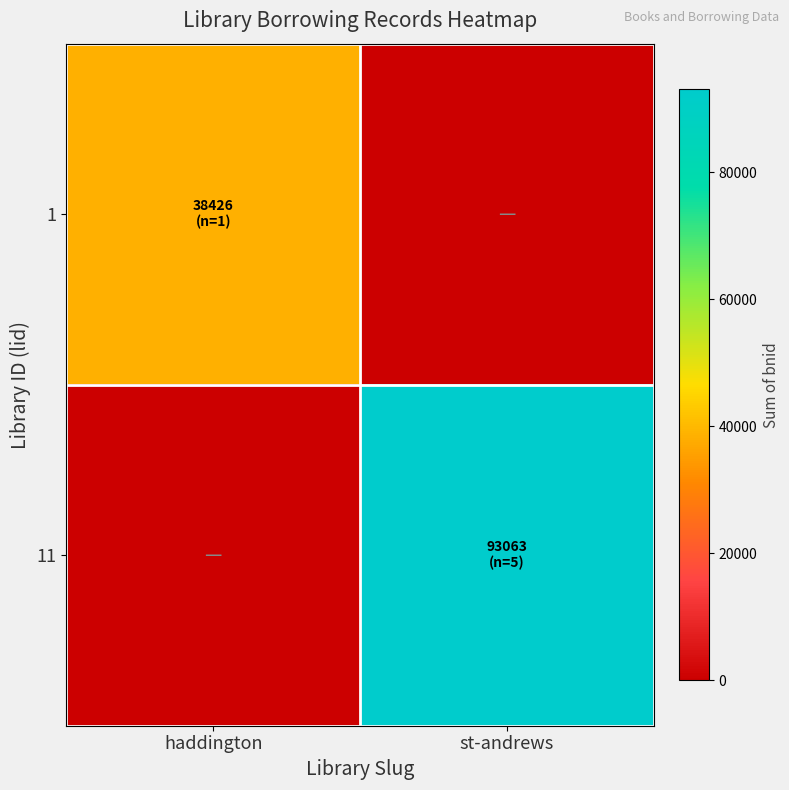

What is the spread (max minus min) of values at st-andrews?

93063